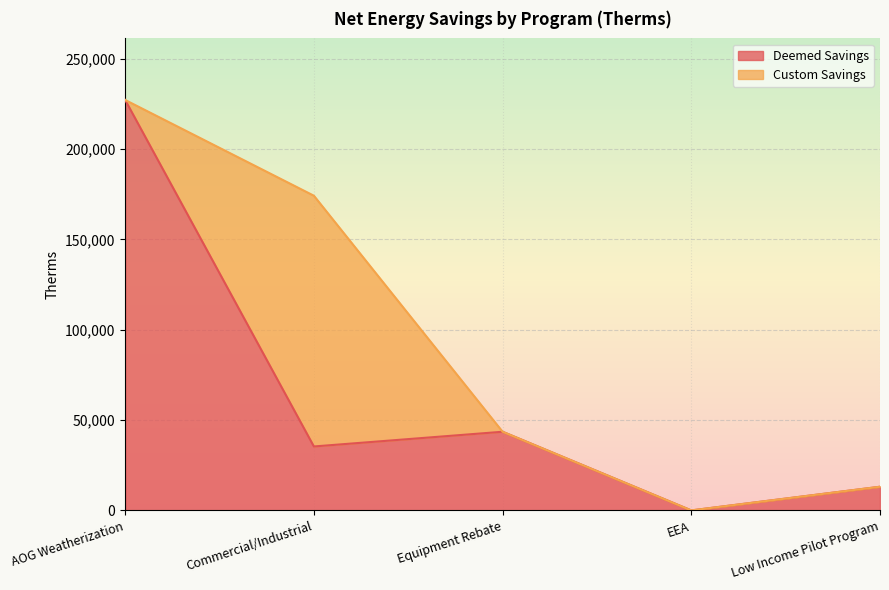

At which category does the chart reach its peak across all series?

AOG Weatherization